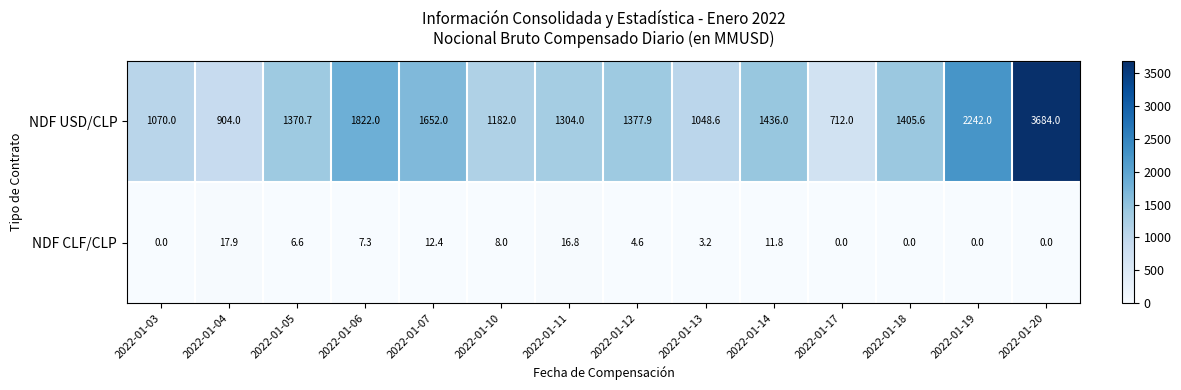

At which category is the sum across all series the highest?

2022-01-20